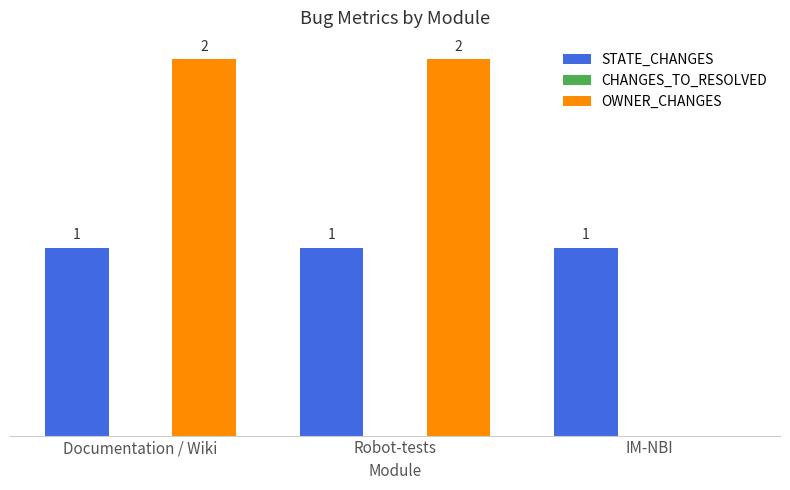

Does the chart contain stacked bars?

No